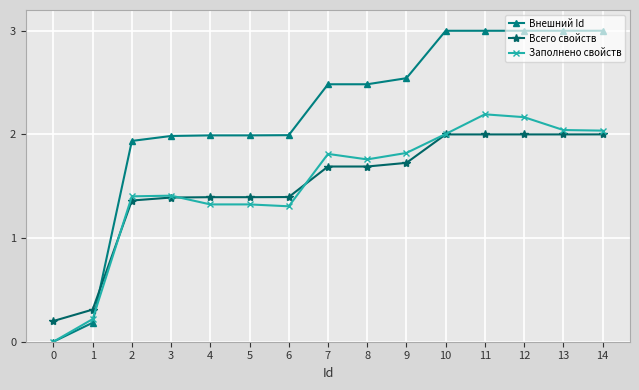

At 12, list the series in order from smallest to largest.

Всего свойств, Заполнено свойств, Внешний Id